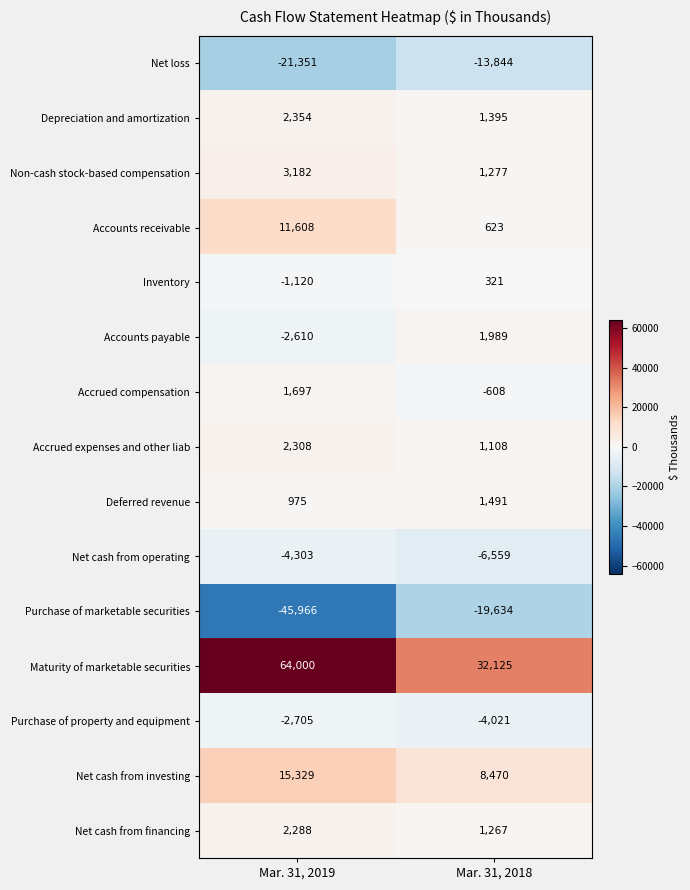

Count the number of categories in the chart.

2